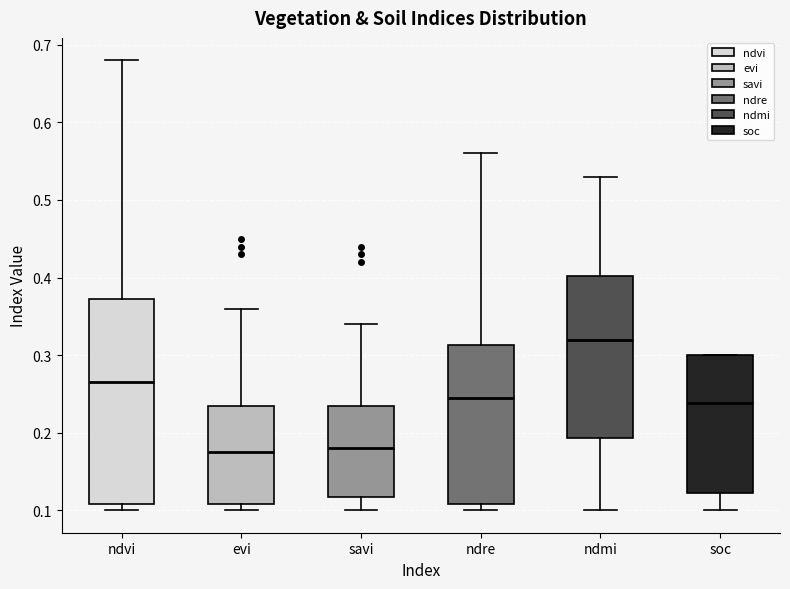

Which box is the tallest, from its lower edge to its upper edge?

ndvi